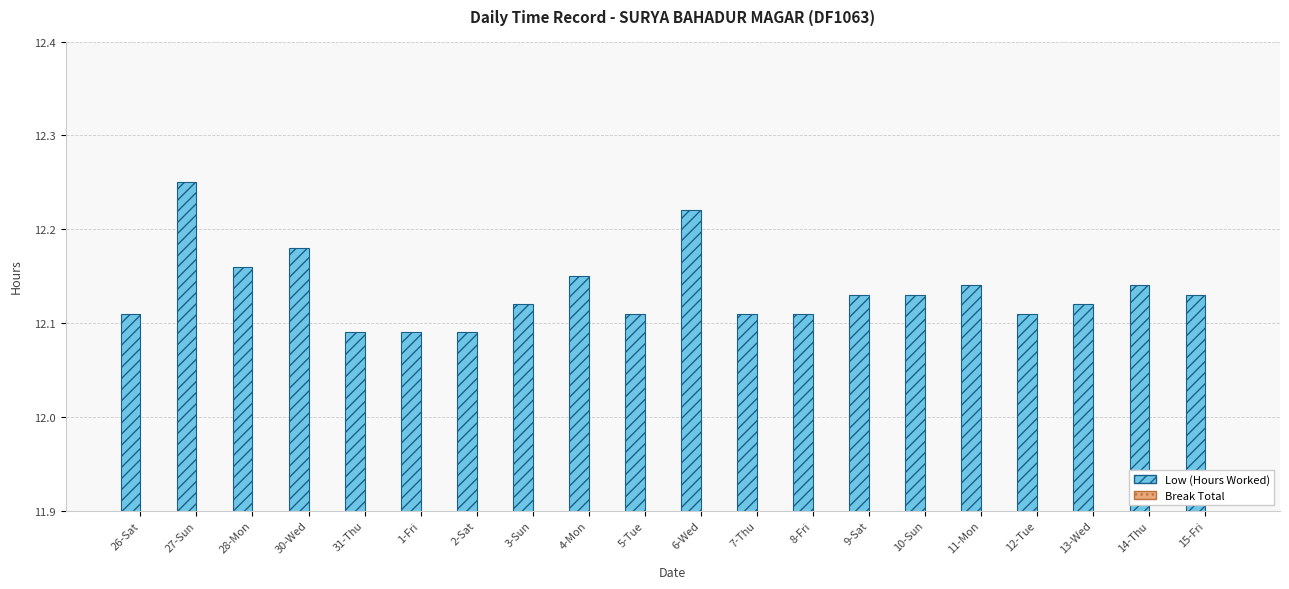

Which category has the highest value across all series?

27-Sun